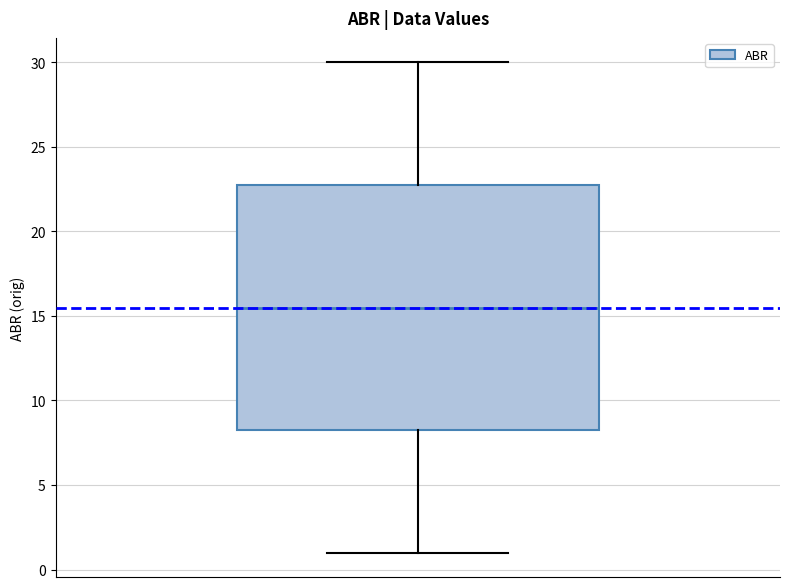

Read this box plot against the y-axis: the position of the median line, the range covered by the box, and the ends of both whiskers. The values are not printed on the chart, so give them approximately, as read against the axis.

median 15.5, box 8.5 to 23.0, whiskers 1.0 to 30.0